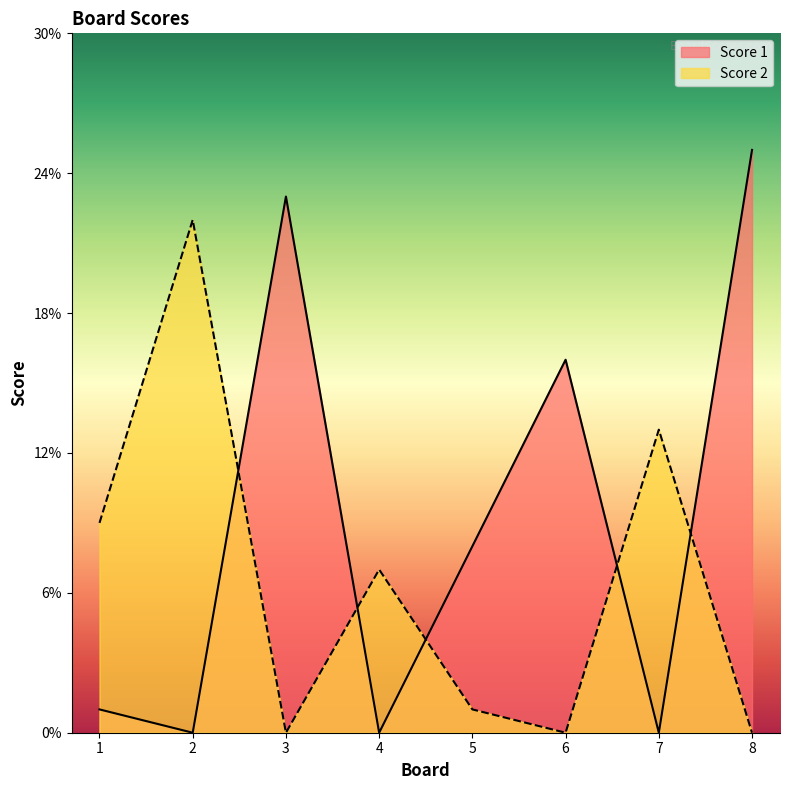

True or false: Score 1 and Score 2 cross at least once.

True